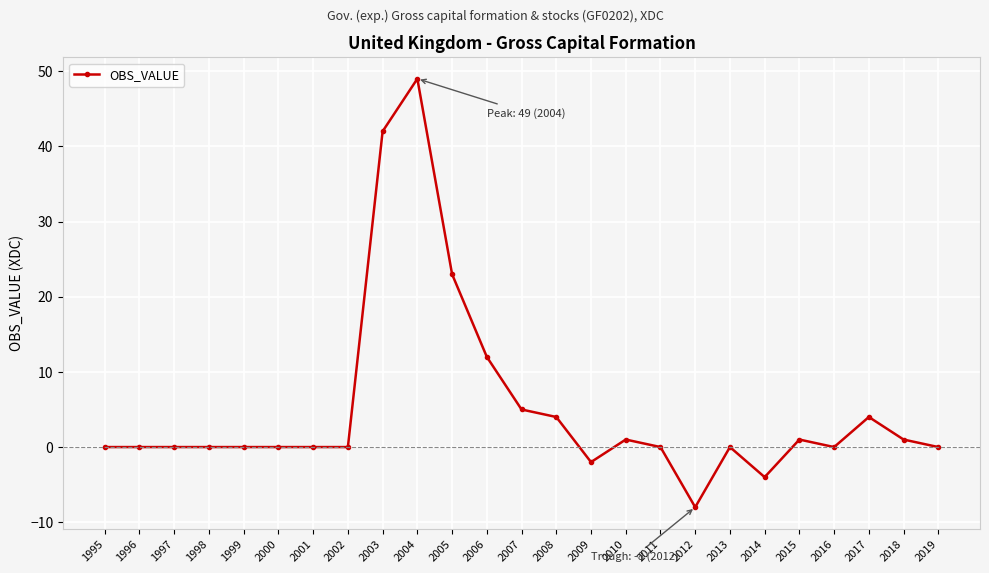

How many data points does each series have?

25